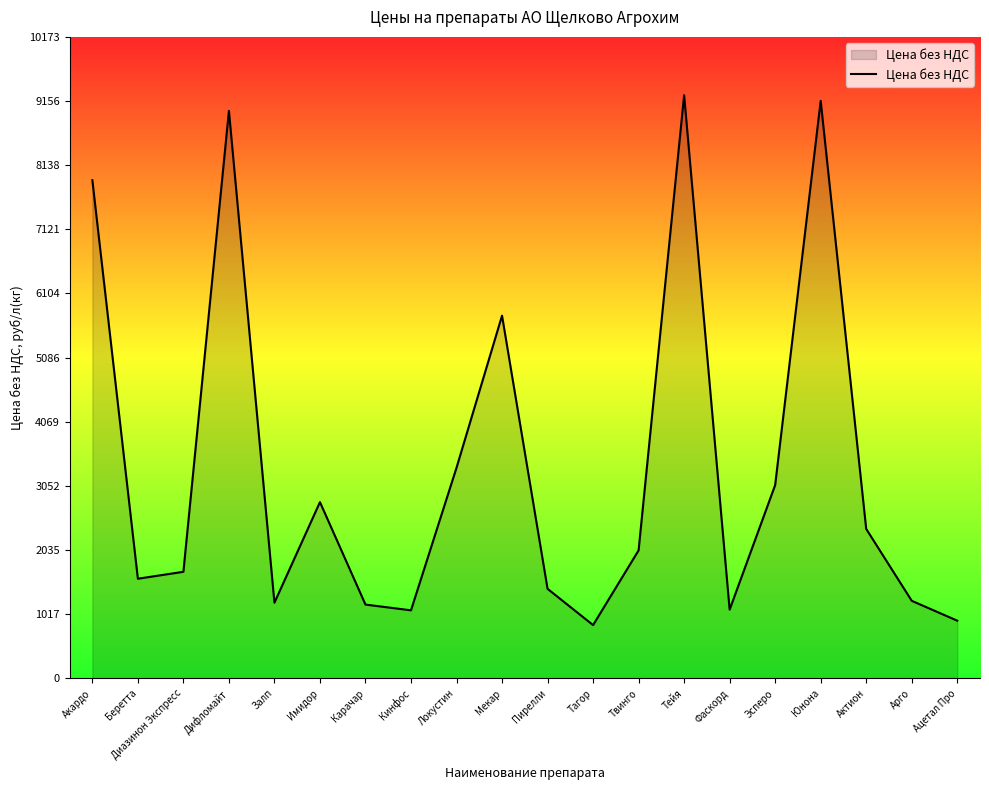

Does the chart display data point markers on the line(s)?

No